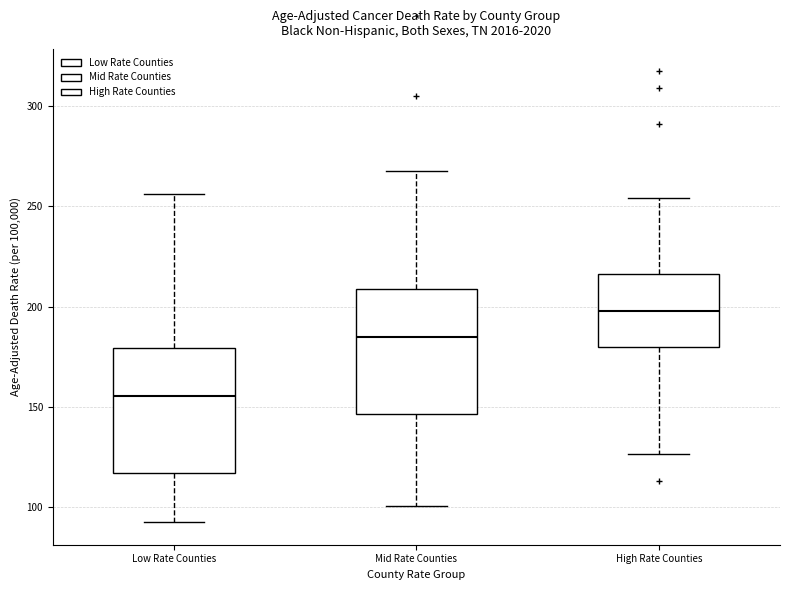

Where does the upper whisker of the box for Mid Rate Counties end on the y-axis? The values are not printed on the chart, so give them approximately, as read against the axis.

270